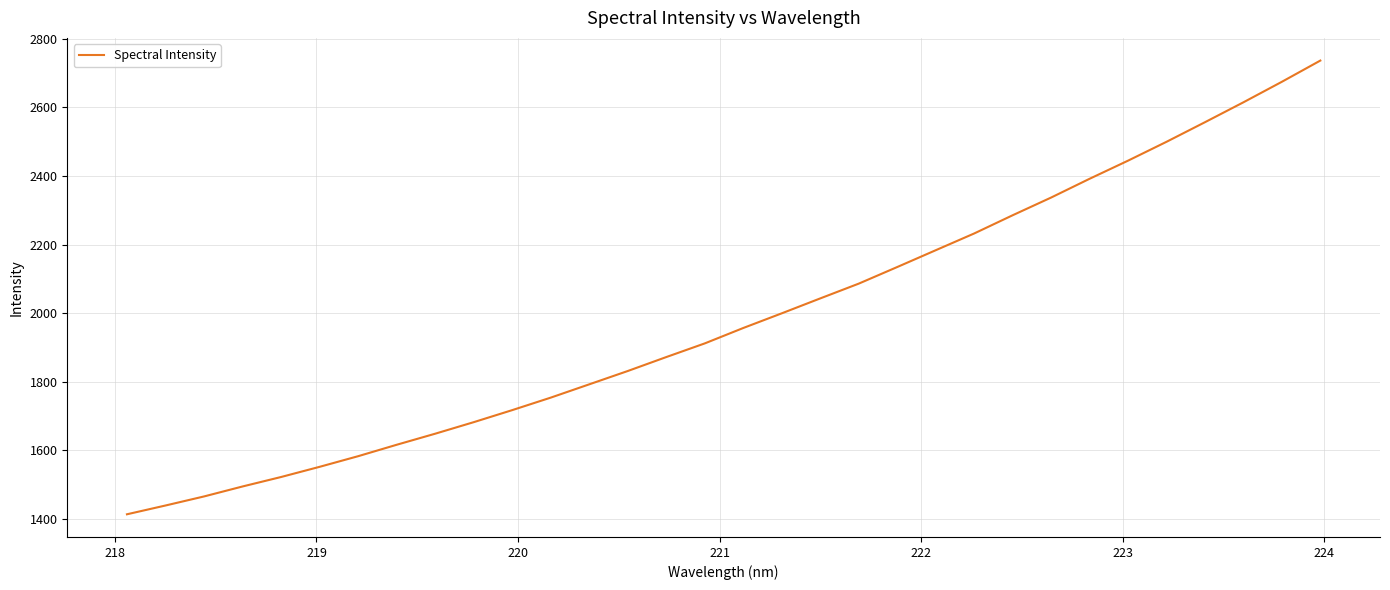

What is the difference between the maximum and minimum values?

1322.2